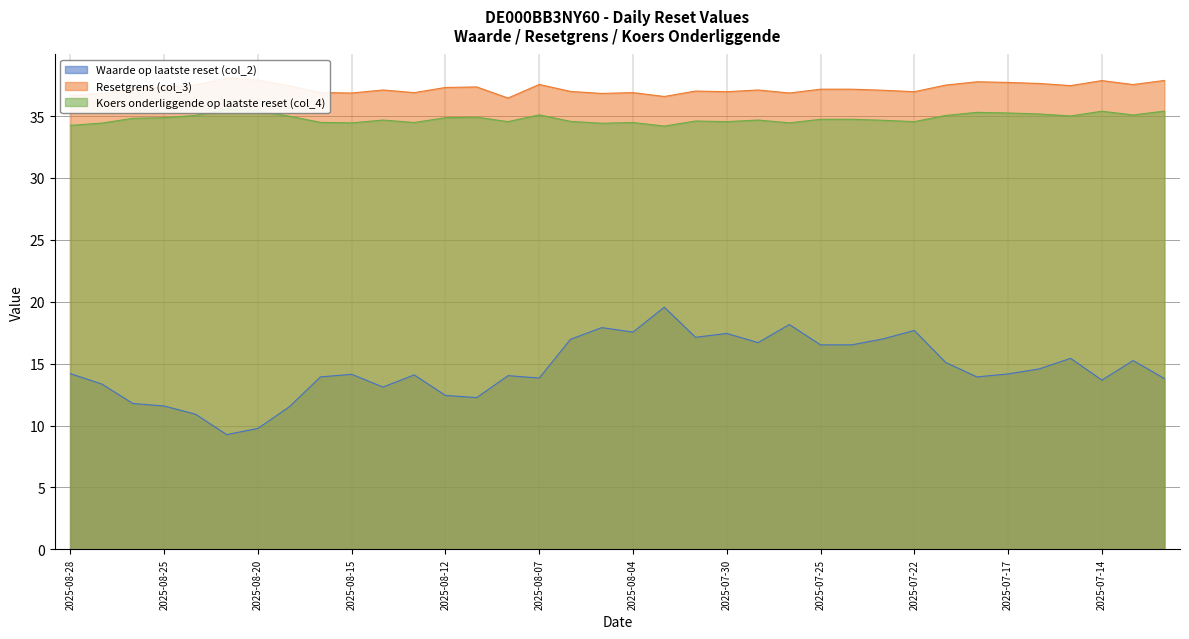

Reading left to right, transcribe all the data shown in this chart.

Waarde op laatste reset (col_2): 14.2	13.4	11.8	11.6	10.9	9.3	9.8	11.5	13.9	14.1	13.1	14.1	12.4	12.3	14.0	13.8	17.0	17.9	17.6	19.6	17.1	17.4	16.7	18.2	16.5	16.5	17.0	17.7	15.1	13.9	14.2	14.6	15.4	13.7	15.2	13.8
Resetgrens (col_3): 36.6	36.8	37.3	37.3	37.5	38.1	37.9	37.4	36.9	36.9	37.1	36.9	37.3	37.4	36.5	37.6	37.0	36.8	36.9	36.6	37.0	37.0	37.1	36.9	37.2	37.2	37.1	37.0	37.5	37.8	37.7	37.6	37.5	37.9	37.5	37.9
Koers onderliggende op laatste reset (col_4): 34.2	34.4	34.8	34.9	35.0	35.6	35.4	35.0	34.5	34.5	34.7	34.5	34.9	34.9	34.5	35.1	34.6	34.4	34.5	34.2	34.6	34.5	34.7	34.5	34.7	34.7	34.7	34.5	35.0	35.3	35.2	35.2	35.0	35.4	35.1	35.4